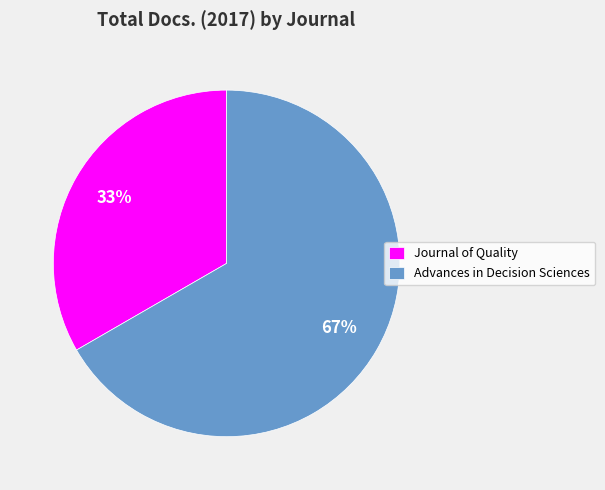

Does Journal of Quality represent more than half of the total?

No